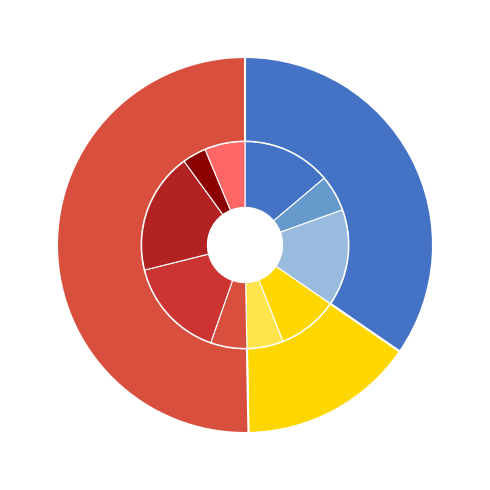

Is there a majority slice in this chart?

No